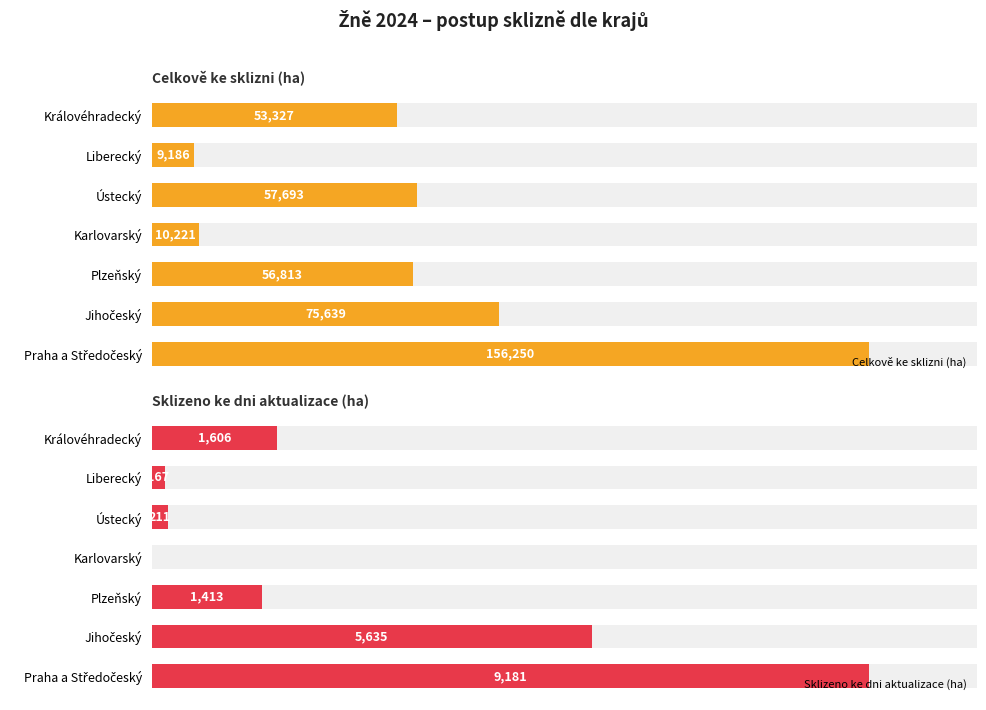

What is the value of the Sklizeno ke dni aktualizace (ha) bar at the 1st from the left?

9180.8